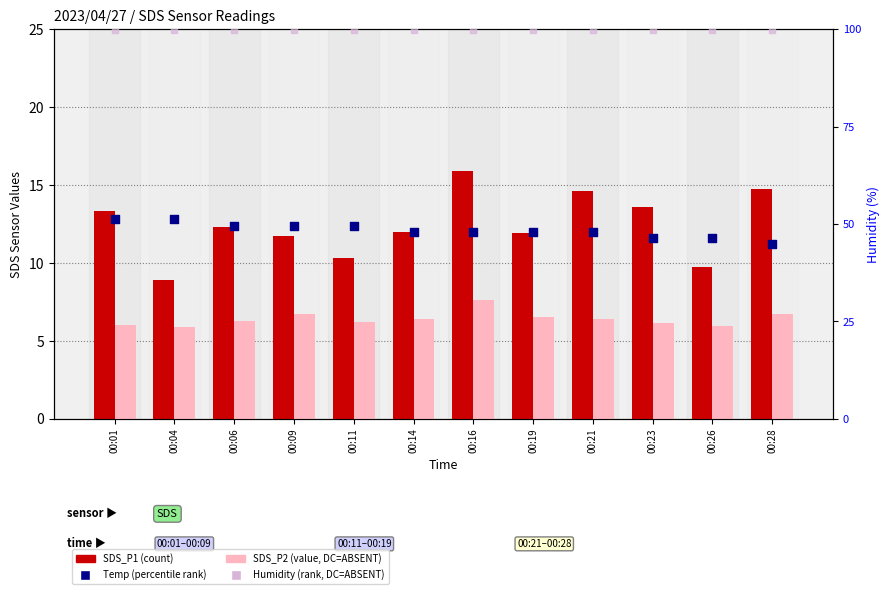

At which category is the sum across all series the highest?

00:16